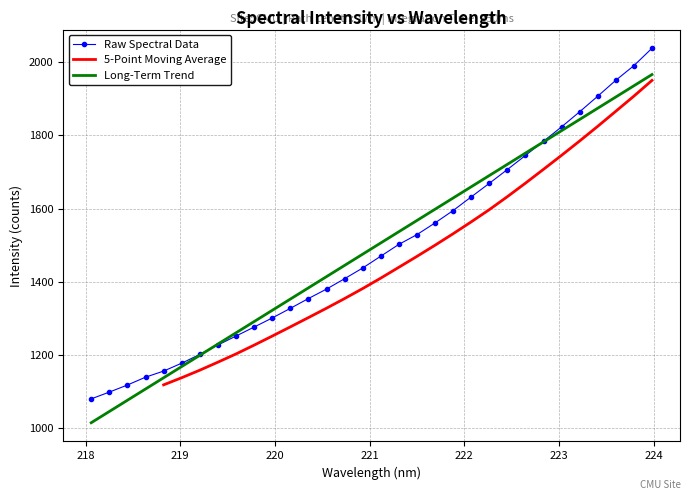

What is the minimum value for Long-Term Trend?

1014.3